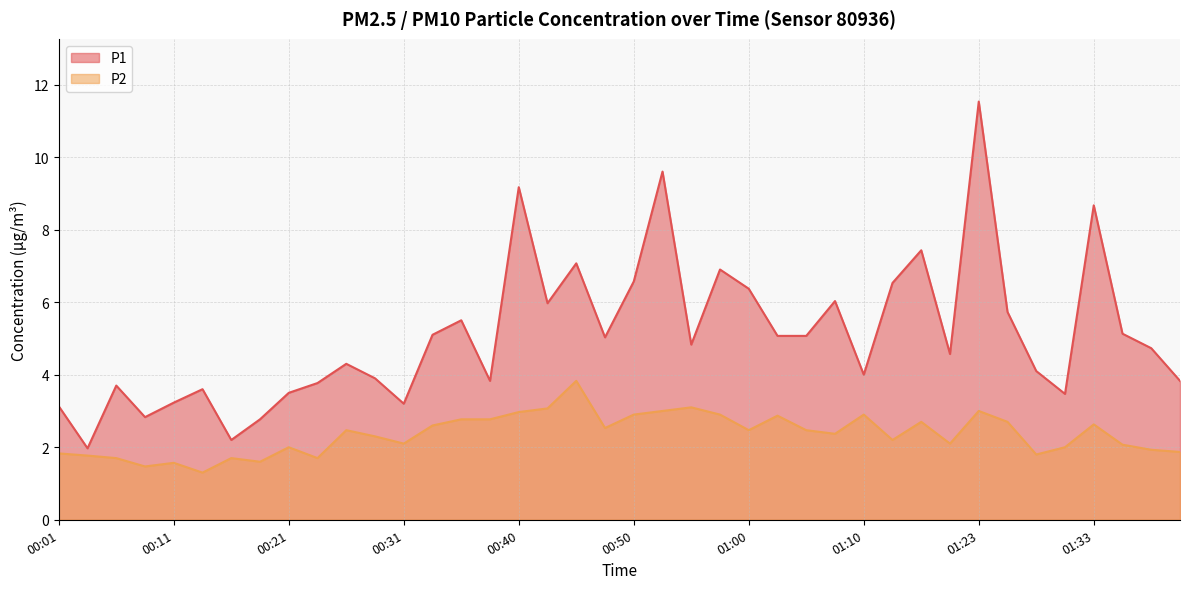

True or false: P2 and P1 intersect in this chart.

False